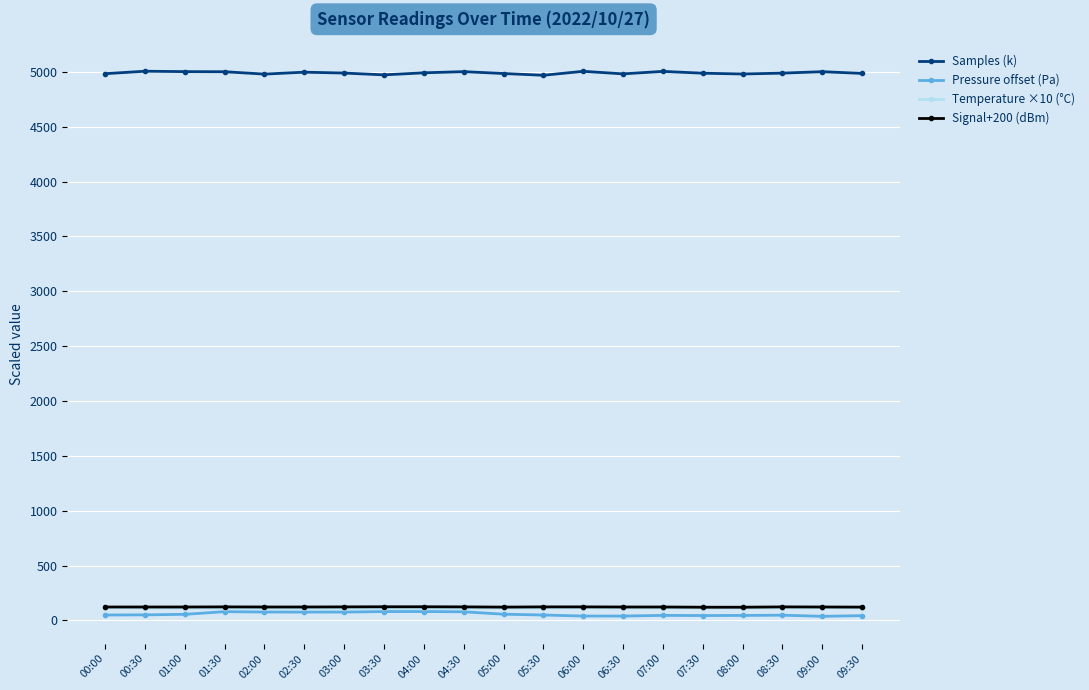

True or false: Signal+200 (dBm) has a value of 122.0 at 00:30.

True